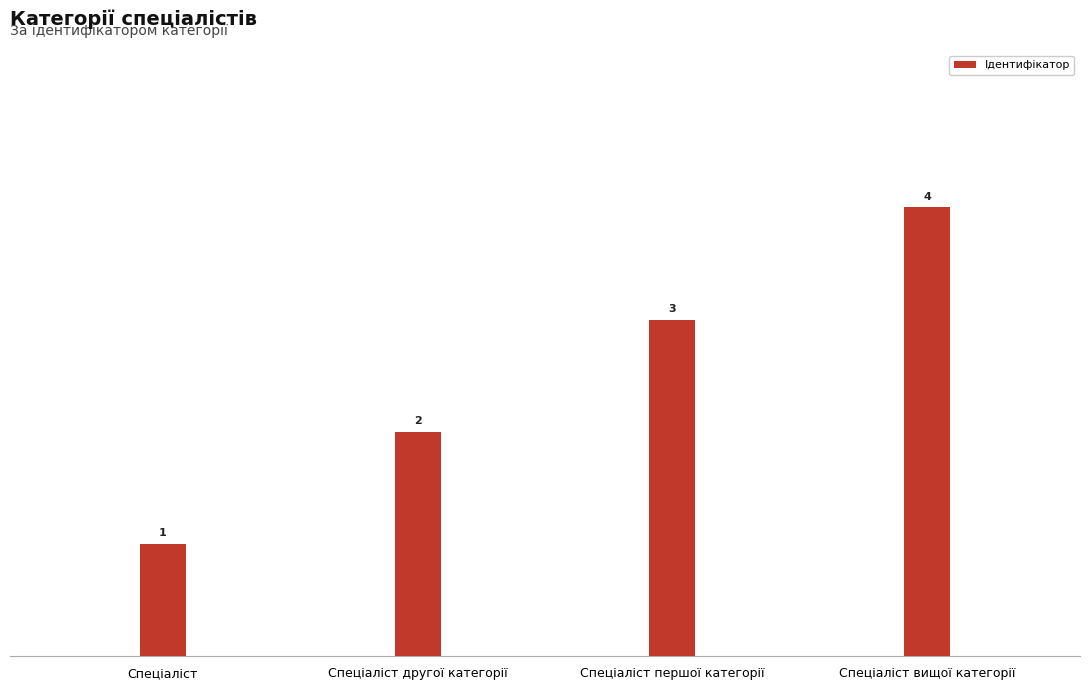

How many bars are there in total?

4